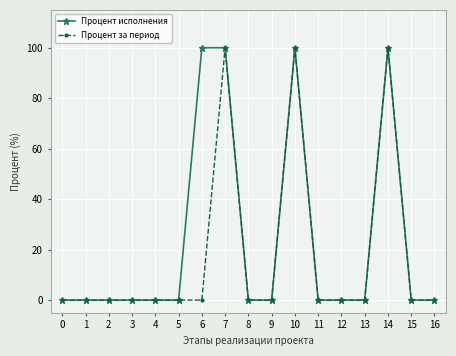

List the series in order of their overall mean, highest first.

Процент исполнения, Процент за период